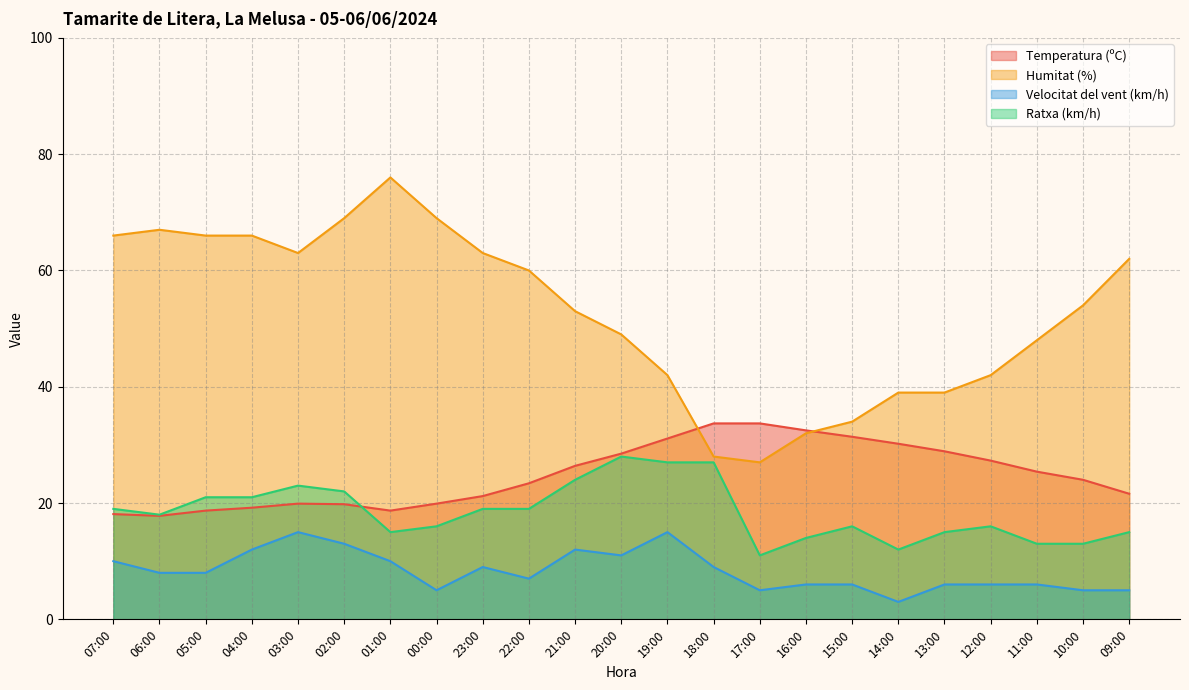

What are all the series names shown in the legend?

Temperatura (ºC), Humitat (%), Velocitat del vent (km/h), Ratxa (km/h)